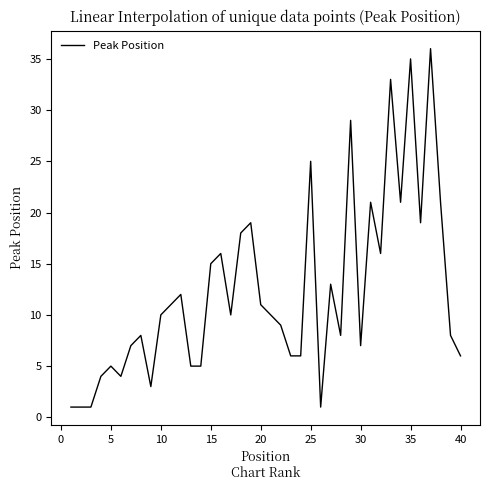

What is the greatest value displayed?

36